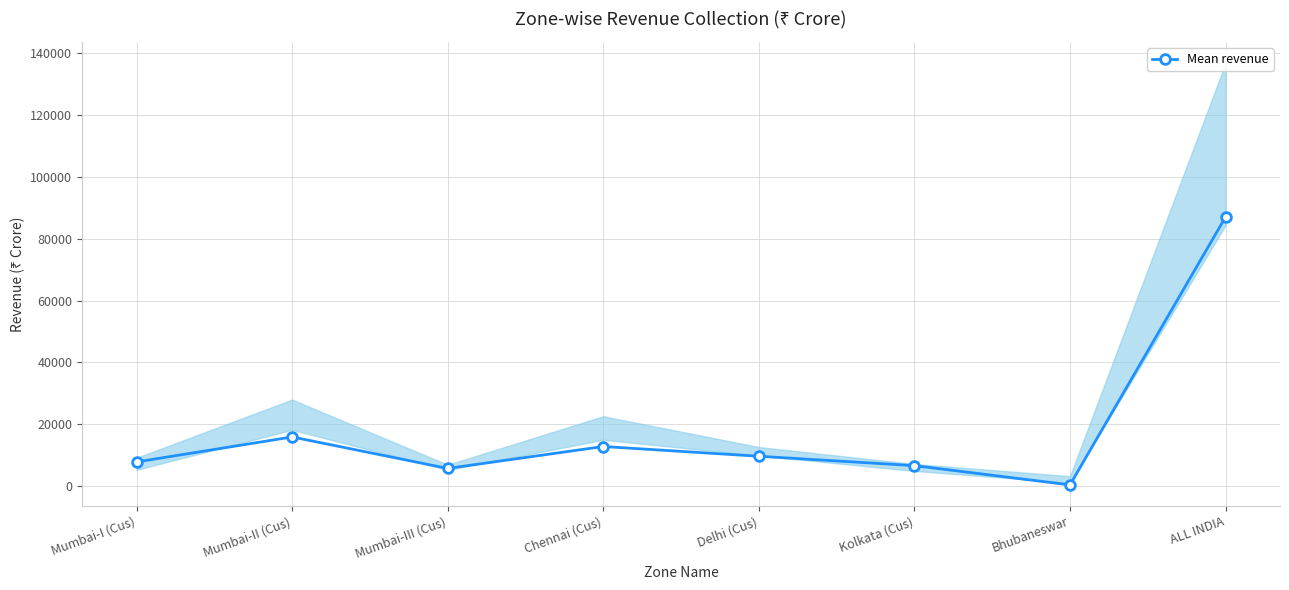

Rank the categories by value from lowest to highest.

Bhubaneswar, Mumbai-III (Cus), Kolkata (Cus), Mumbai-I (Cus), Delhi (Cus), Chennai (Cus), Mumbai-II (Cus), ALL INDIA